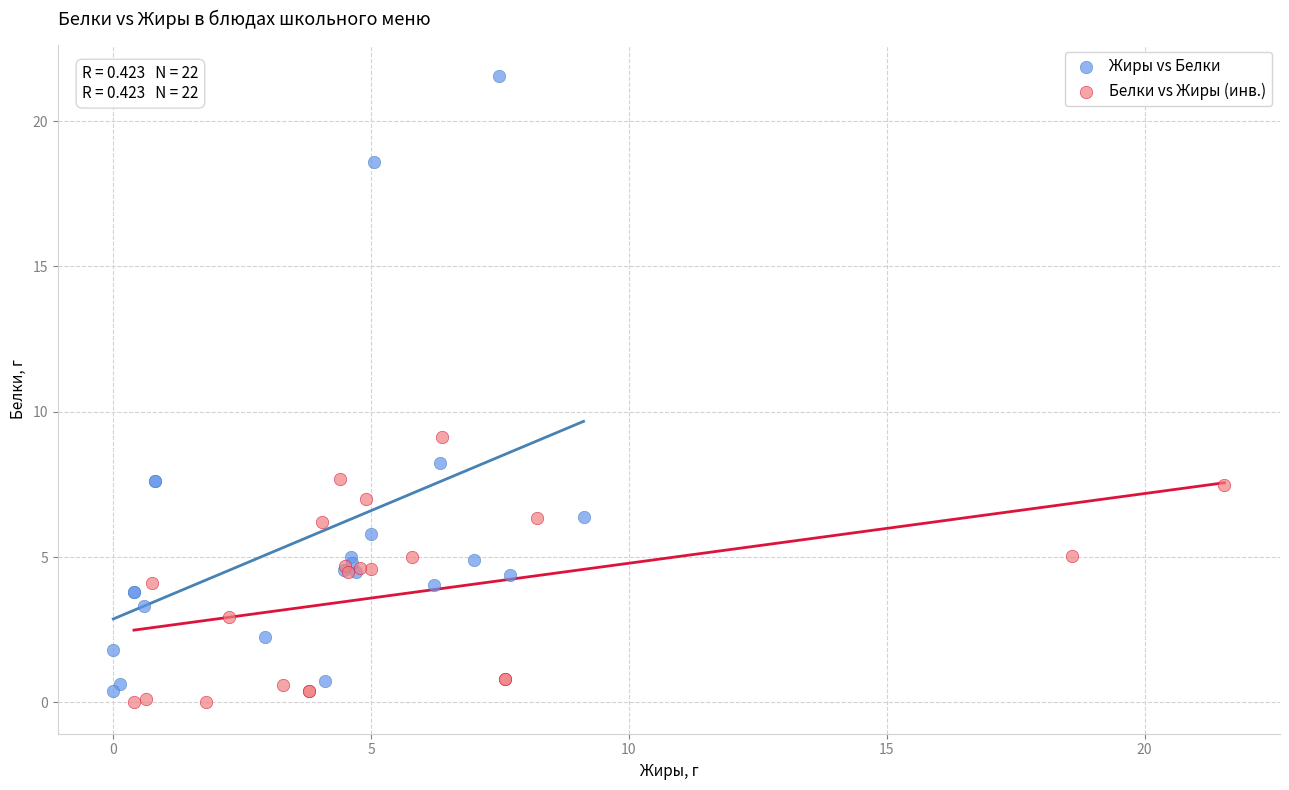

Which series reaches the maximum Y coordinate?

Жиры vs Белки